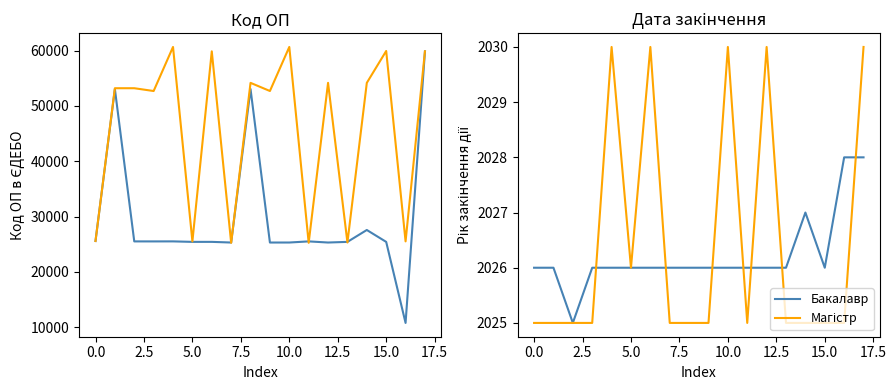

How many Магістр values are between 2025 and 2030?

18